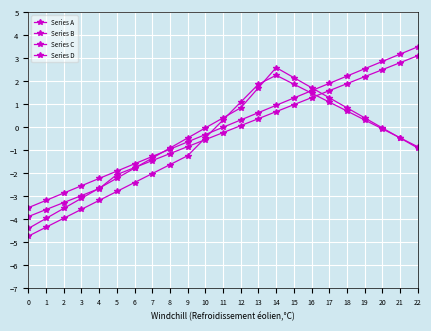

What is the approximate value of Series B at 17?

1.6